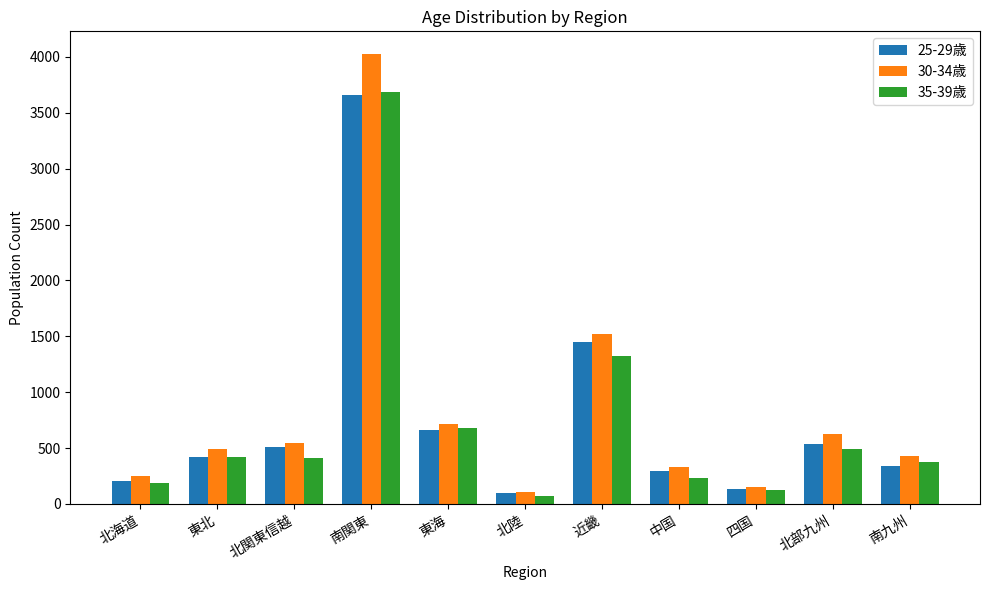

Where is 30-34歳 nearest to the value 2067?

近畿